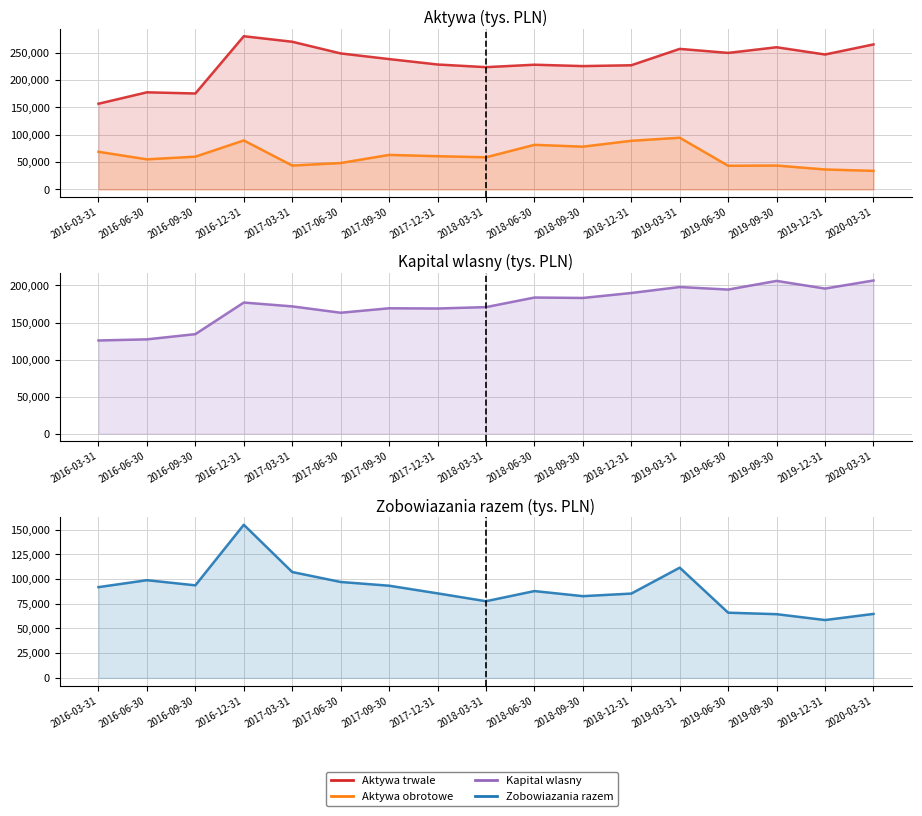

Rank the series by their maximum value, from highest to lowest.

Aktywa trwale, Kapital wlasny, Zobowiazania razem, Aktywa obrotowe